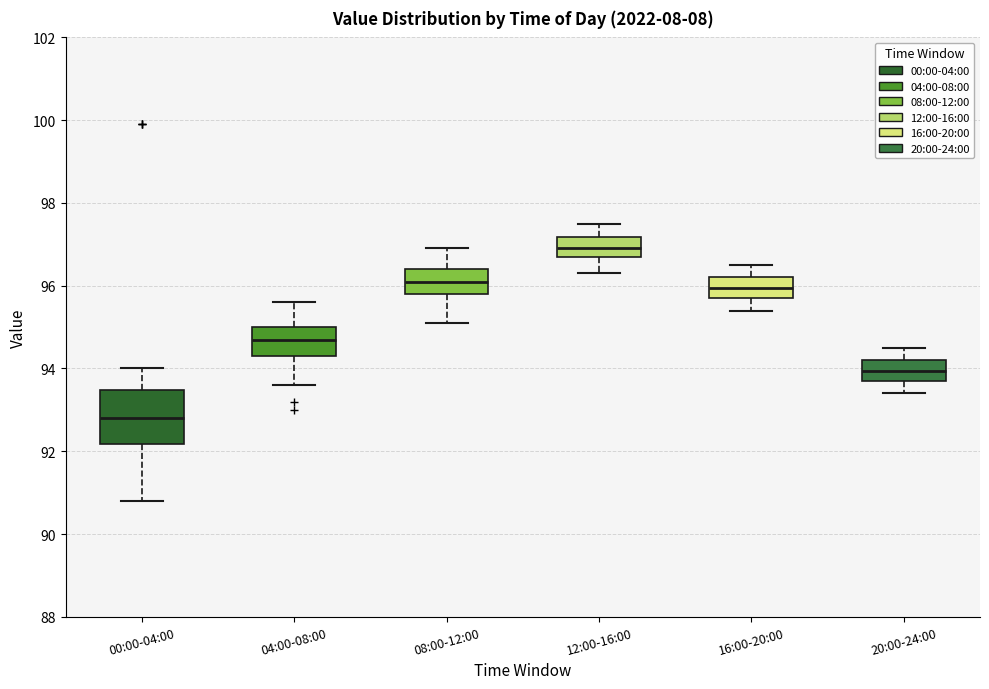

Which box has the lowest median line?

00:00-04:00